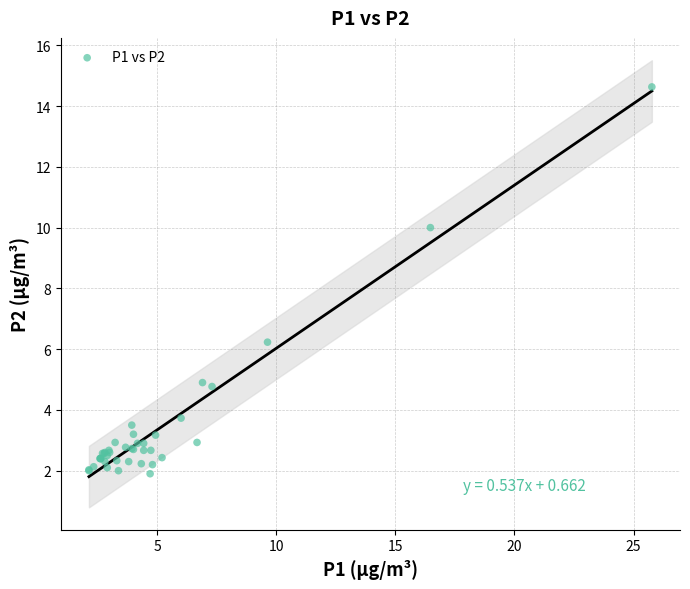

What Y value in the scatter plot is closest to 8?

6.2